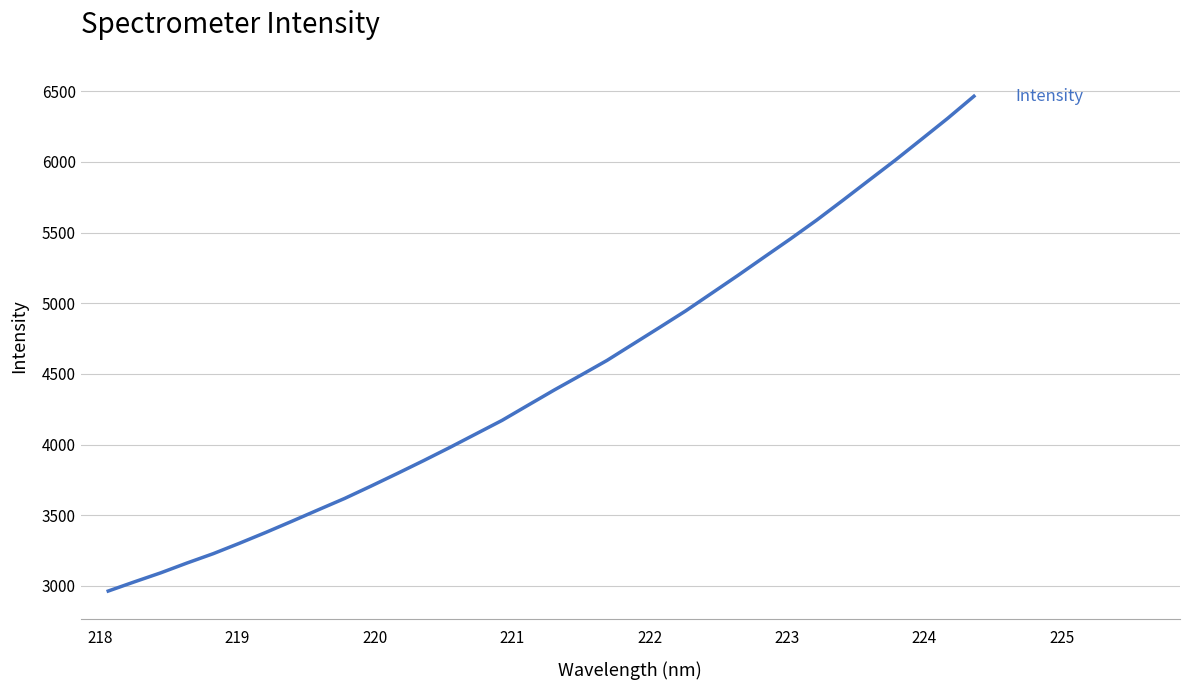

What is the greatest value displayed?

6465.3